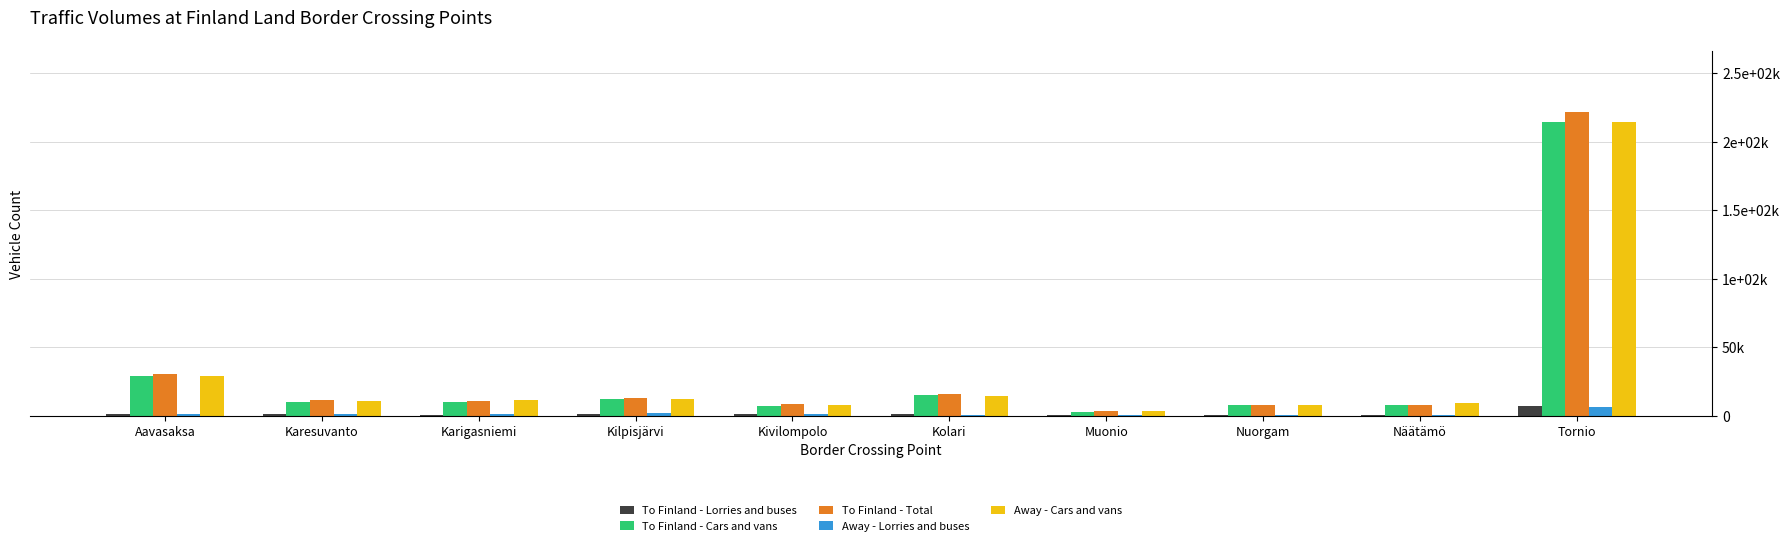

What are all the series names shown in the legend?

To Finland - Lorries and buses, To Finland - Cars and vans, To Finland - Total, Away - Lorries and buses, Away - Cars and vans